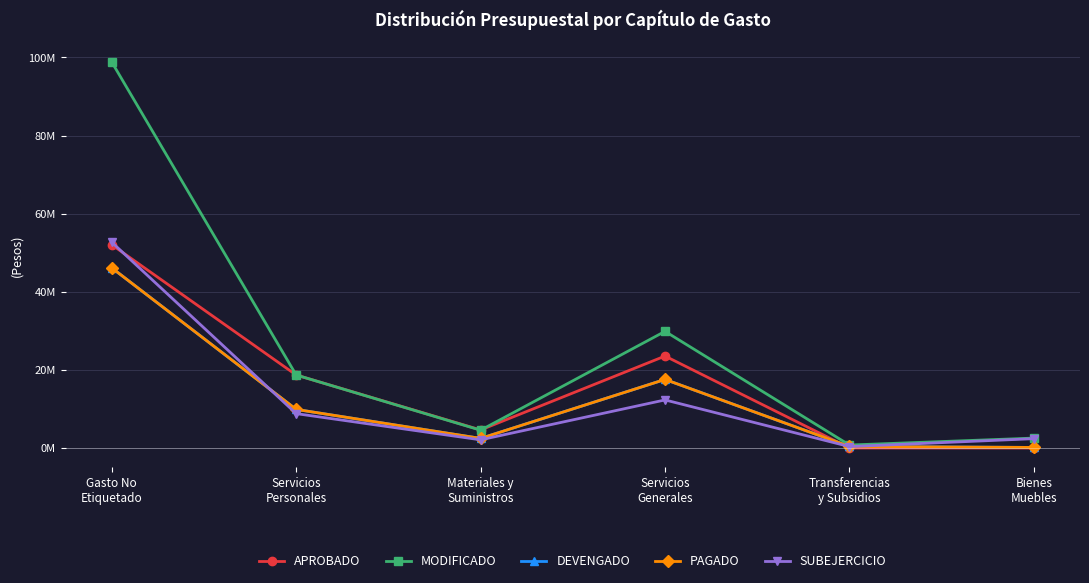

How many intersections are there between DEVENGADO and SUBEJERCICIO?

2